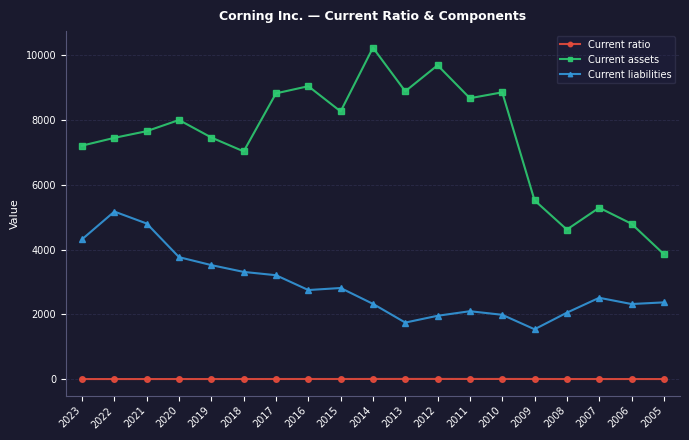

What is the greatest value displayed?

10238.0